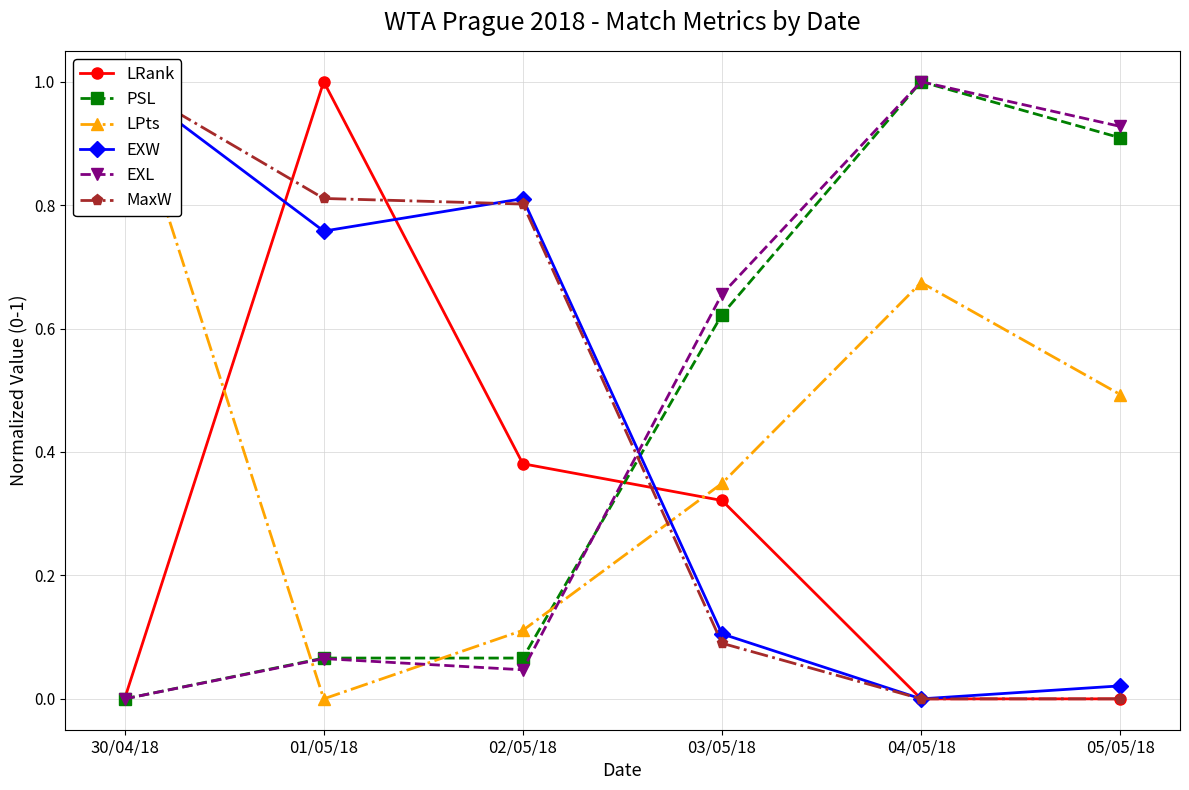

Count the number of data series in this chart.

6